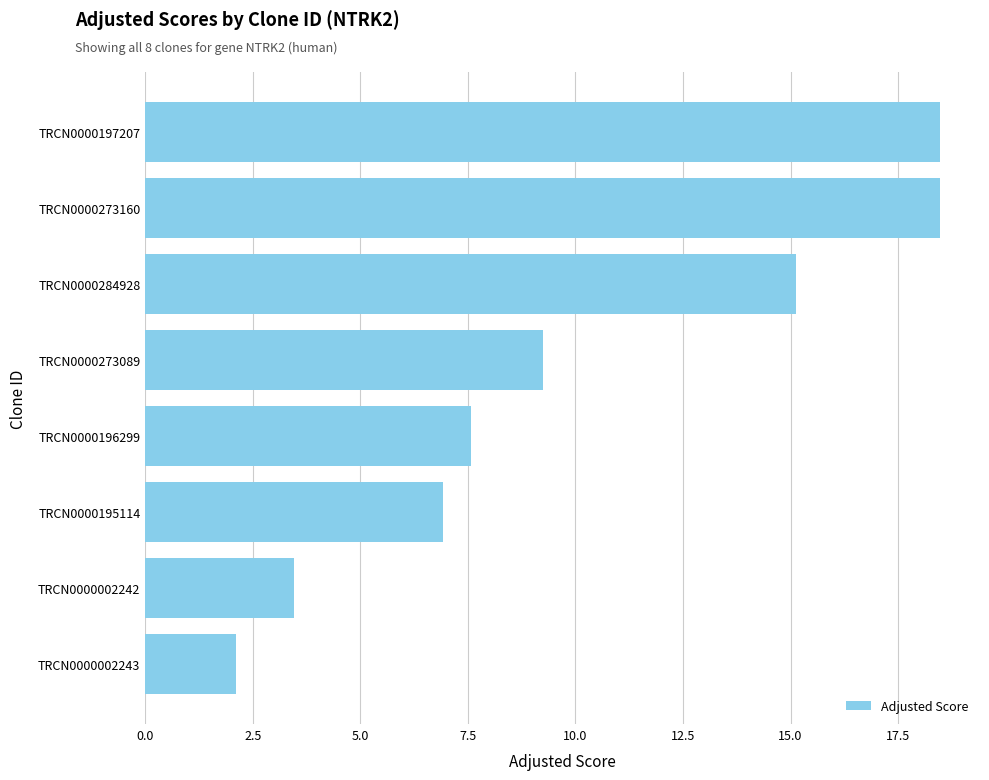

What is the difference between the maximum and minimum values?

16.4